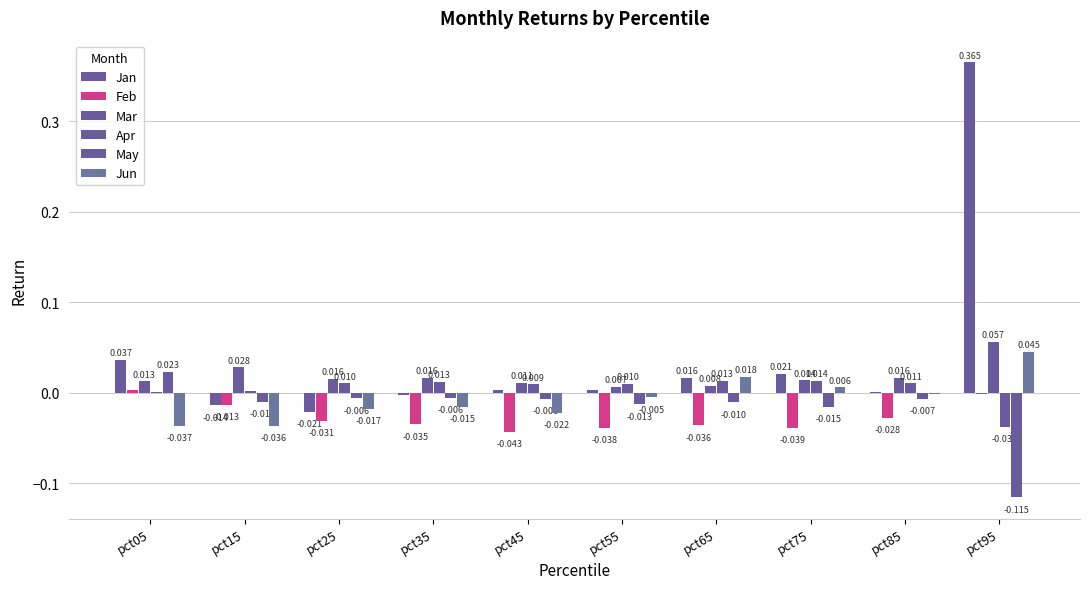

How many values in Jan are above zero?

7